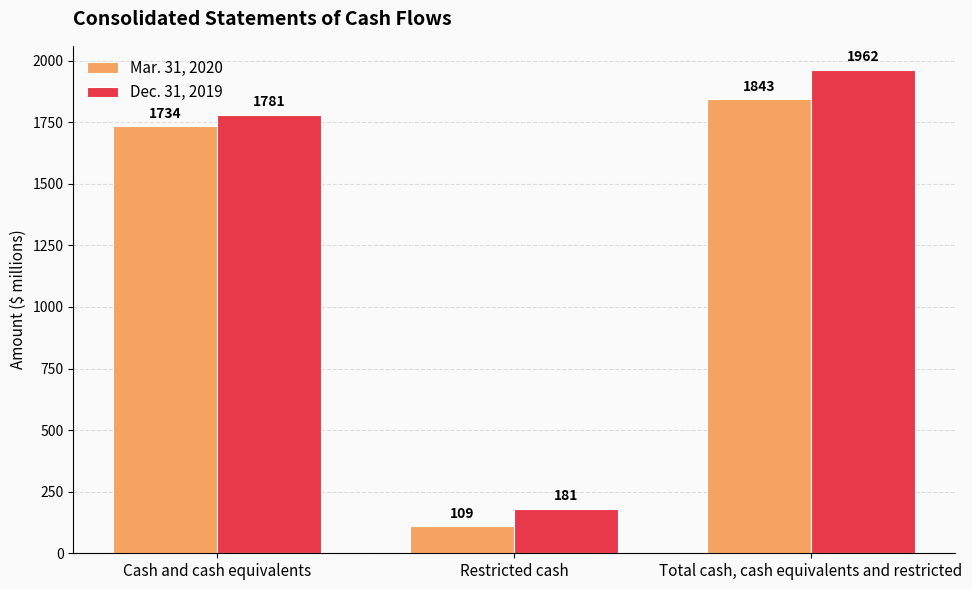

Where is Dec. 31, 2019 nearest to the value 1071?

Cash and cash equivalents